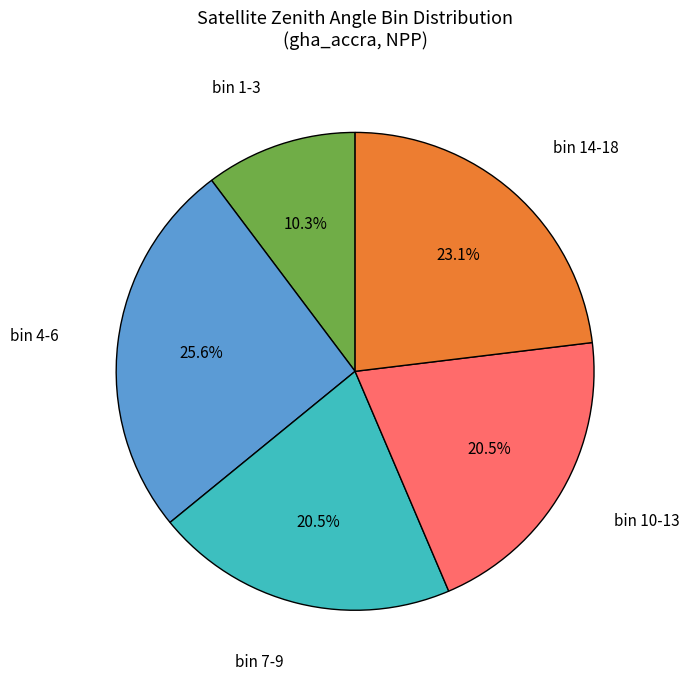

What is the total percentage of bin 7-9 and bin 10-13?

41.0%